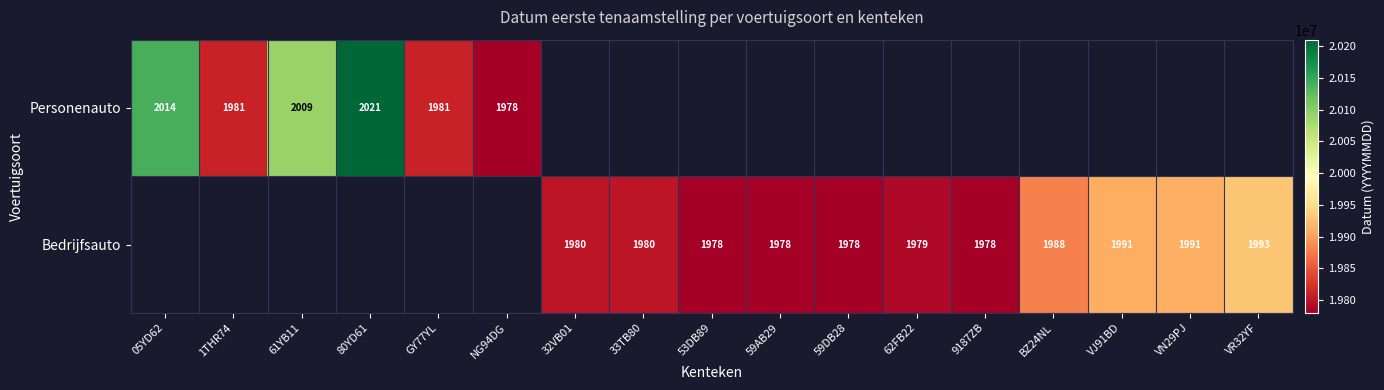

True or false: Bedrijfsauto has a value of 1980 at 32VB01.

True